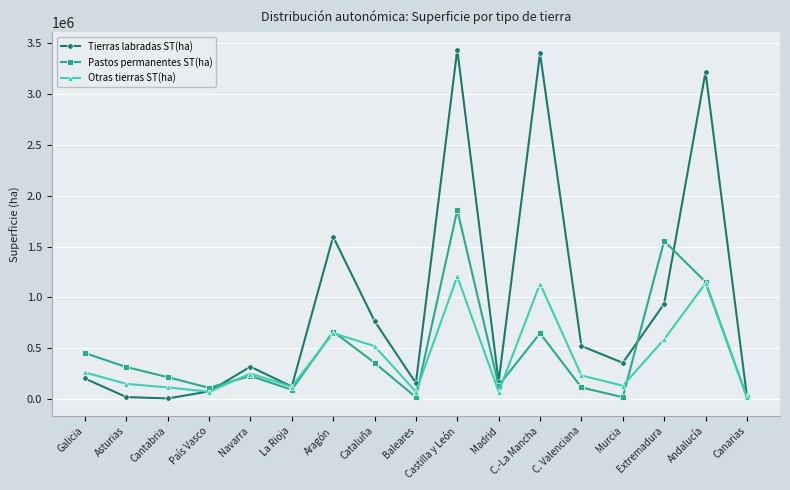

Is it true that Otras tierras ST(ha) equals 231495 at C.-La Mancha?

False